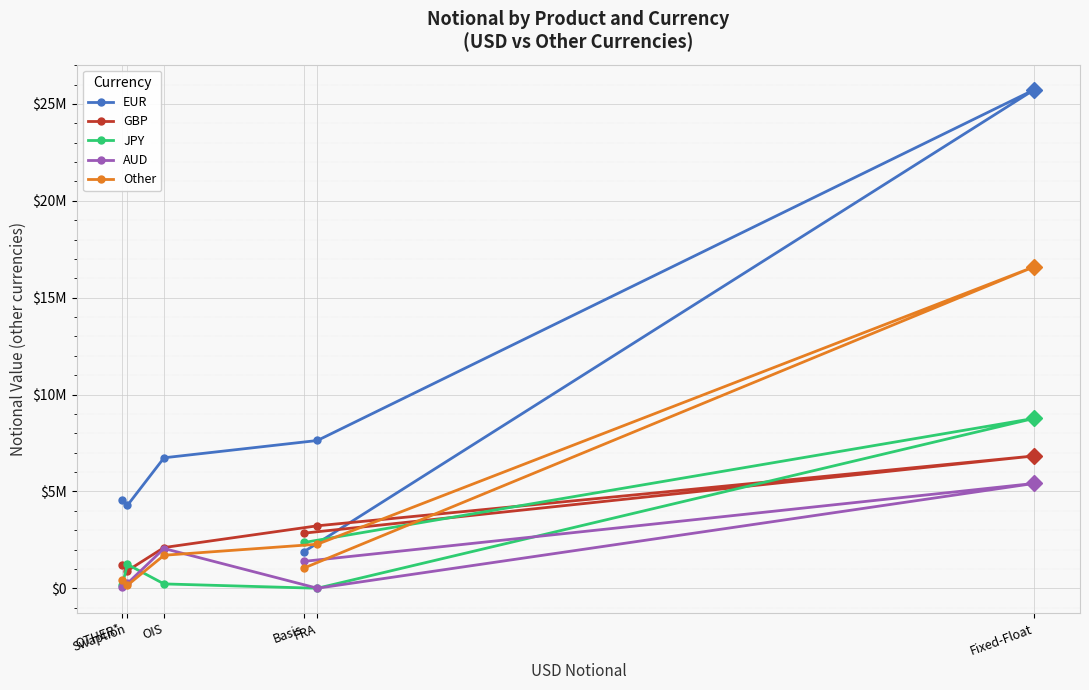

Between OIS and FRA, which is larger?

FRA